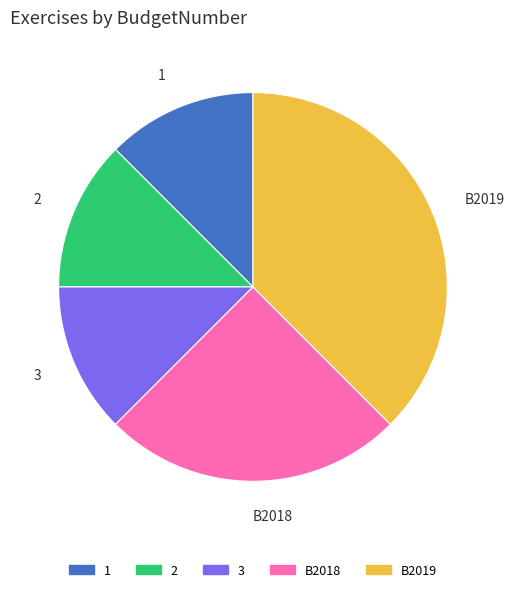

What is the largest slice in the pie chart?

B2019